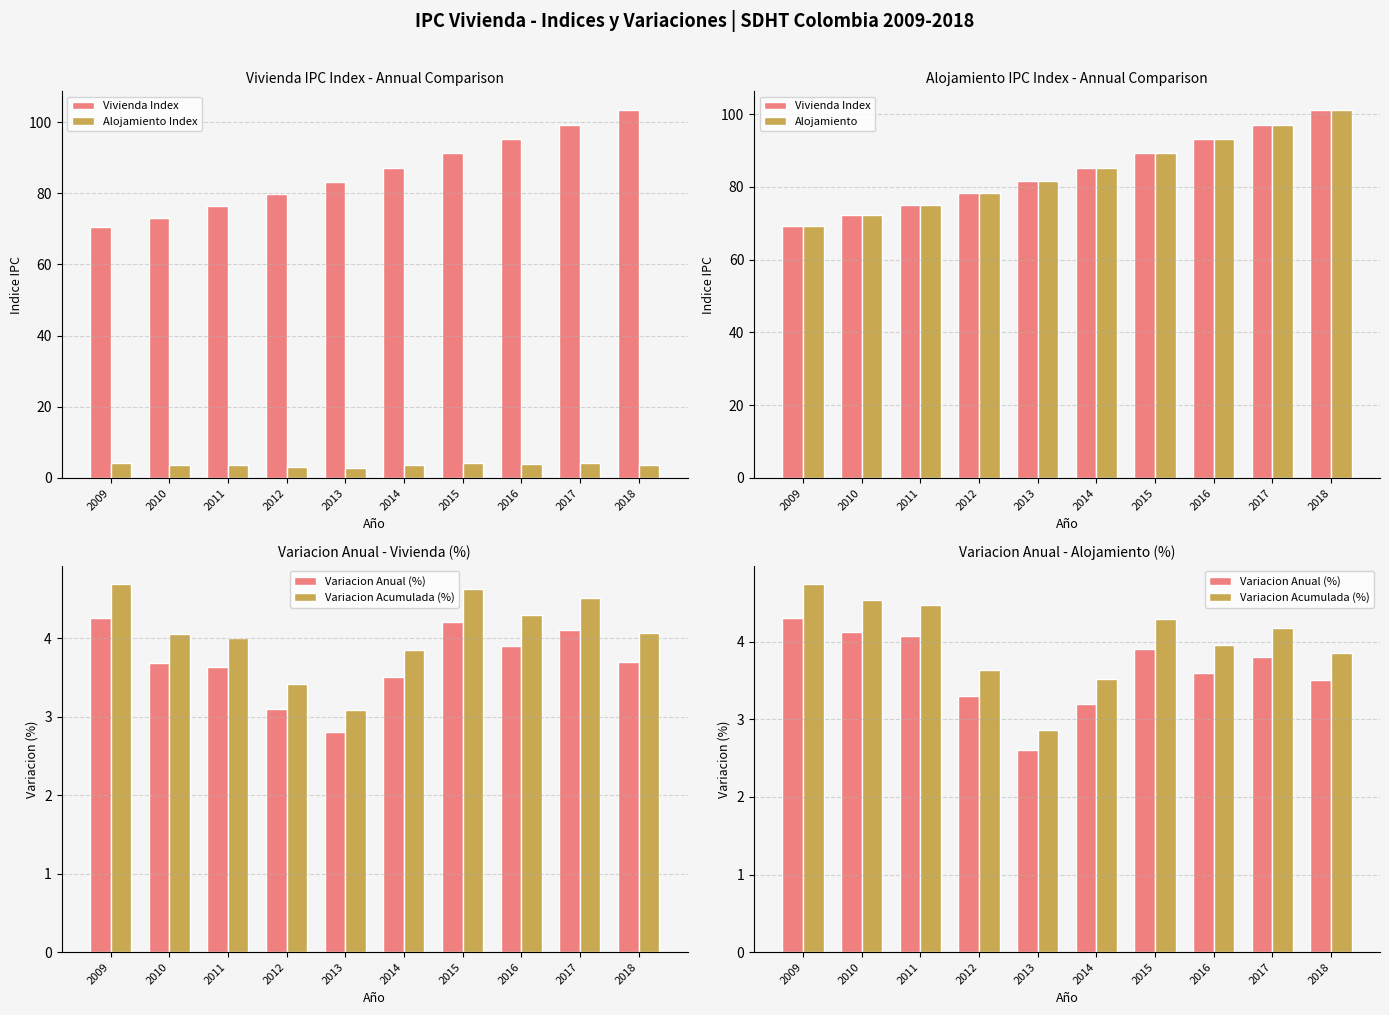

Rank the series by their maximum value, from highest to lowest.

Vivienda Index, Alojamiento, Variacion Acumulada (%), Variacion Anual (%), Alojamiento Index